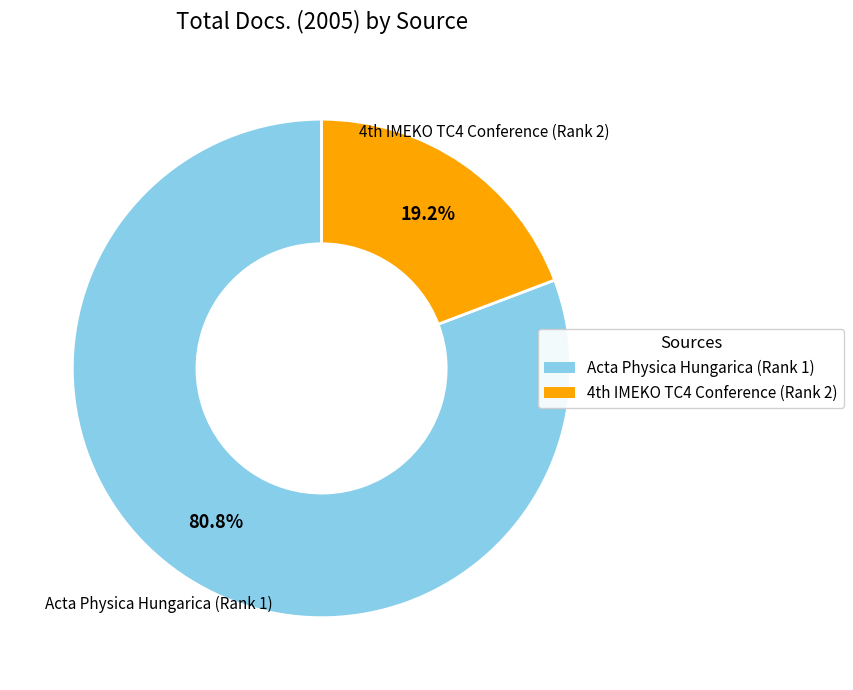

What is the smallest slice in the pie chart?

4th IMEKO TC4 Conference (Rank 2)